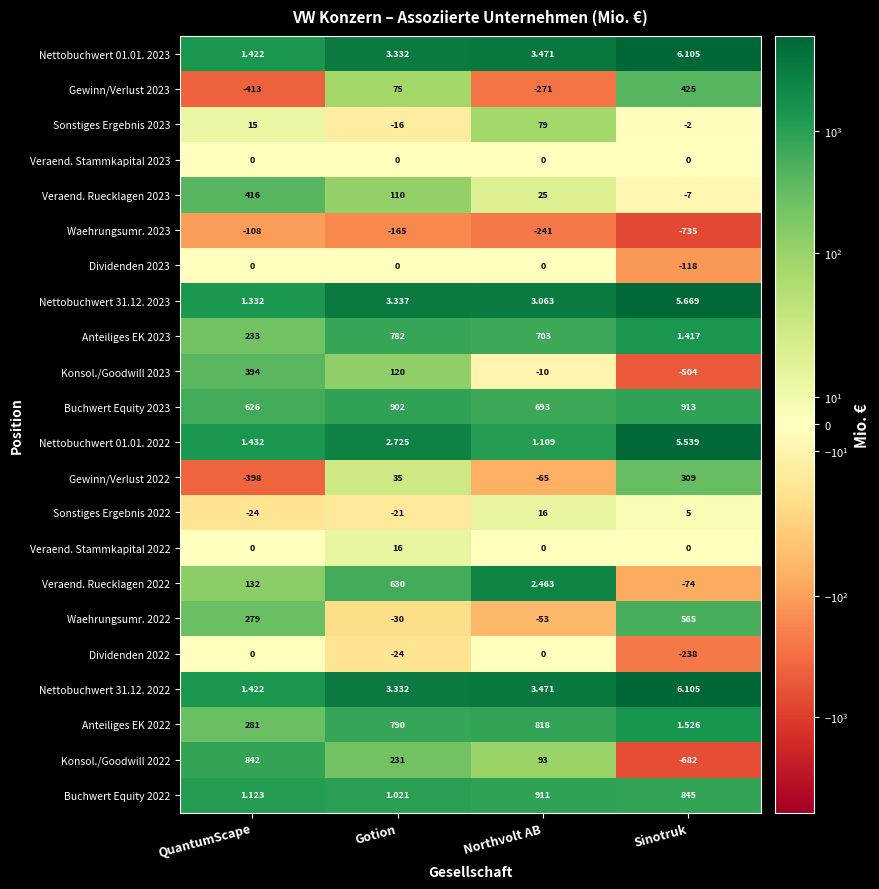

Which category has the lowest value across all series?

Sinotruk